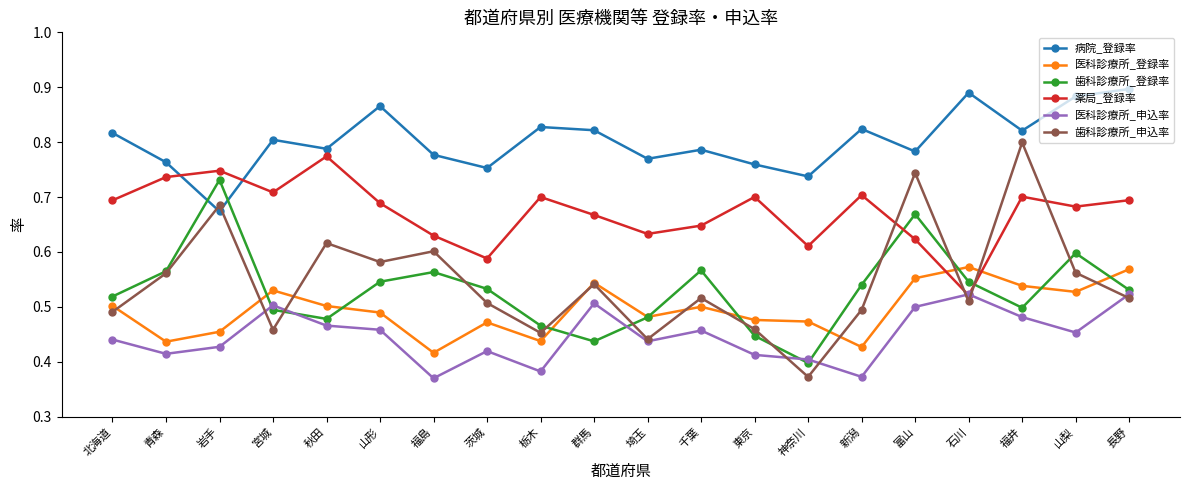

What is the difference between the highest and lowest values at 青森?

0.3